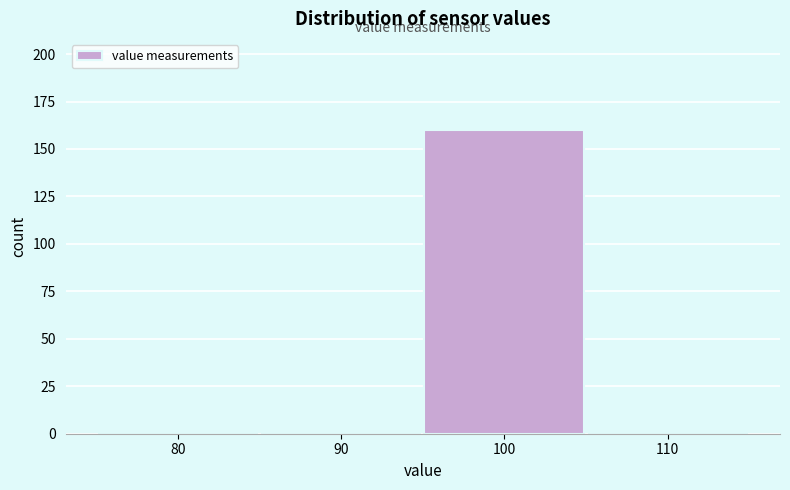

Reading right to left, transcribe all the data shown in this chart.

110=0	100=160	90=0	80=0